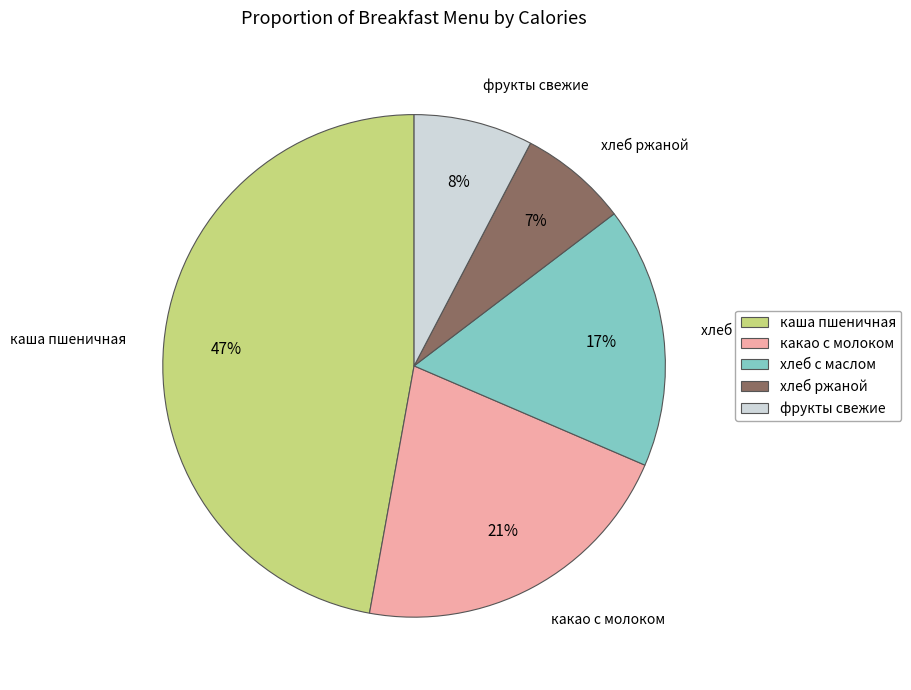

Which category has the biggest portion of the pie?

каша пшеничная